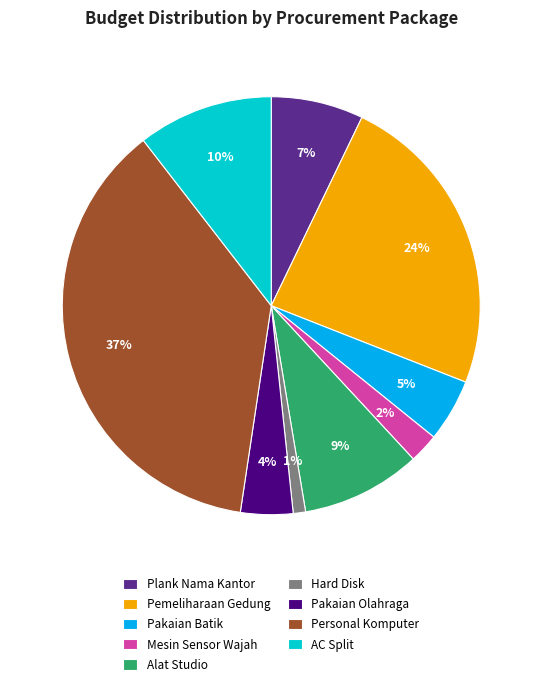

The Plank Nama Kantor slice represents 7% of the pie. True or false?

True